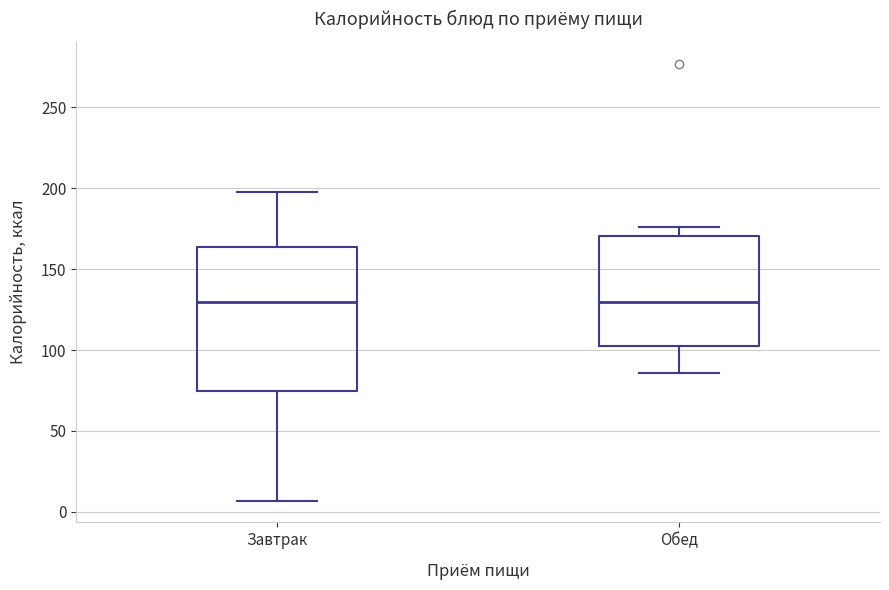

Which box is the tallest, from its lower edge to its upper edge?

Завтрак